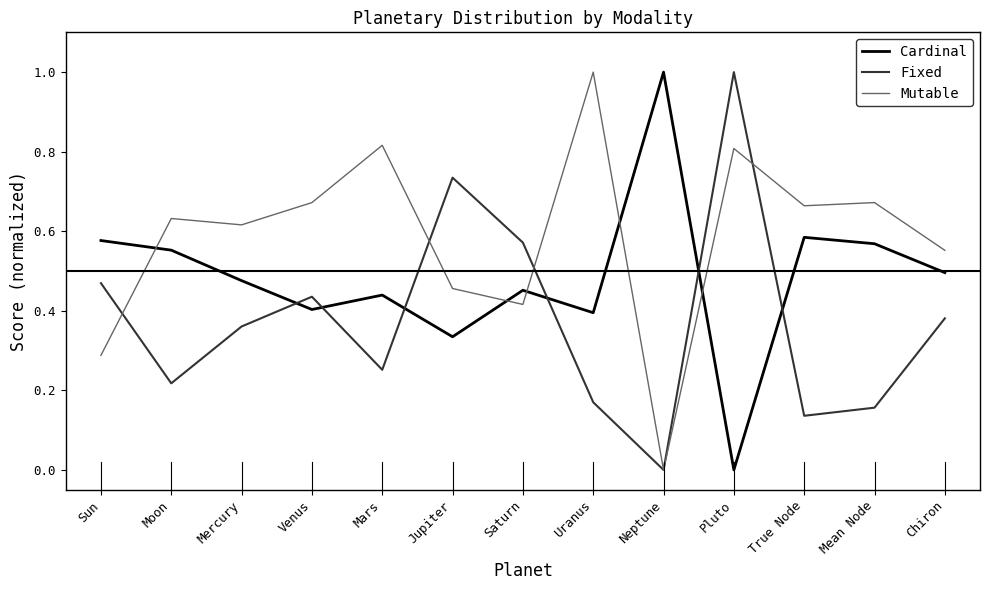

What are all the series names shown in the legend?

Cardinal, Fixed, Mutable